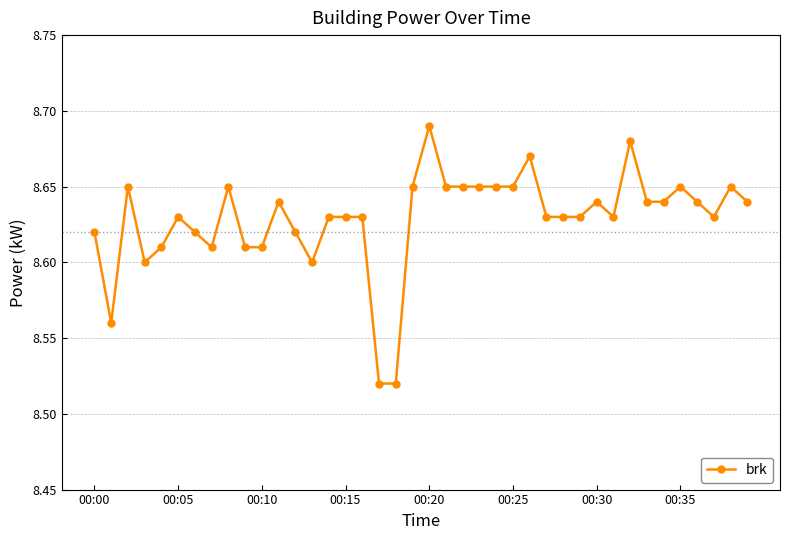

How many values are between 8 and 9?

40